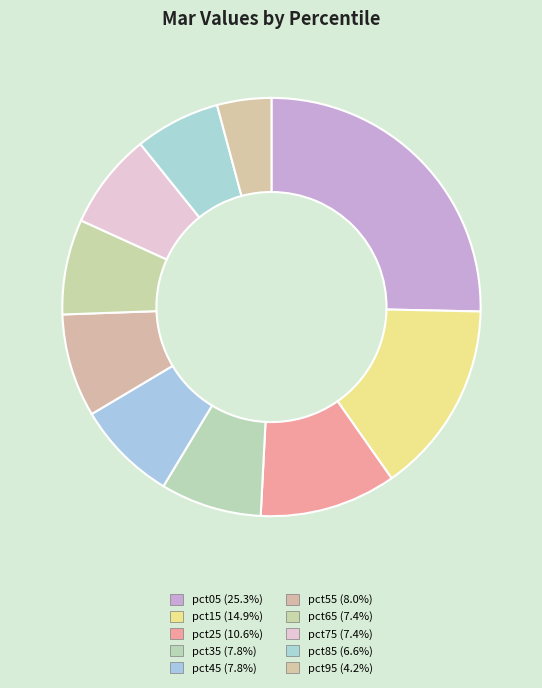

What is the total percentage of pct15 and pct45?

22.7%